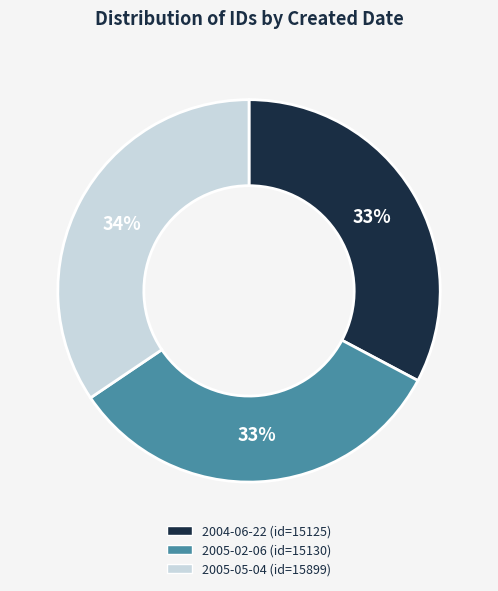

Is there a majority slice in this chart?

No